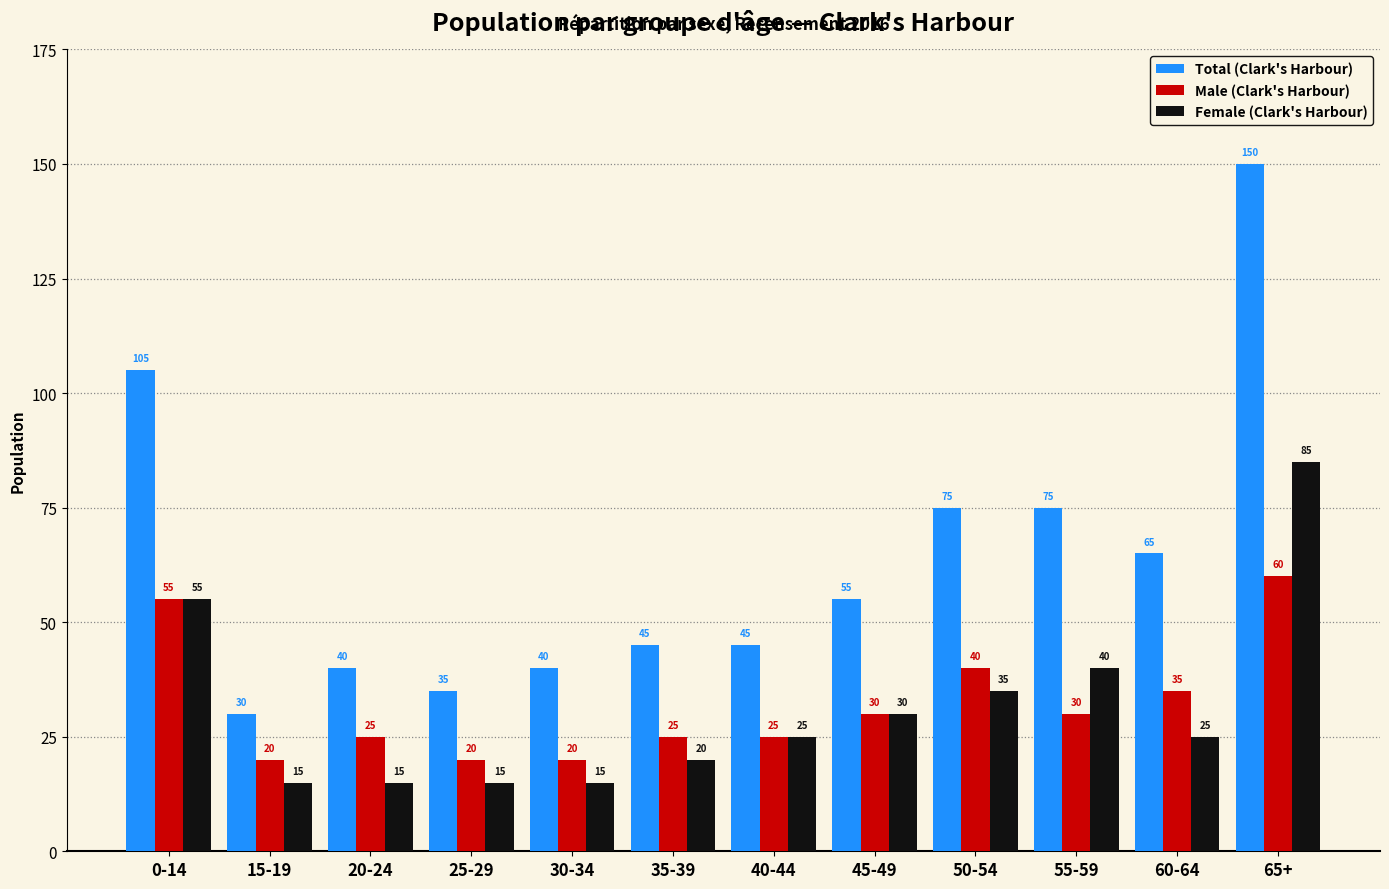

What is the difference between the maximum and minimum values in the Total (Clark's Harbour) series?

120